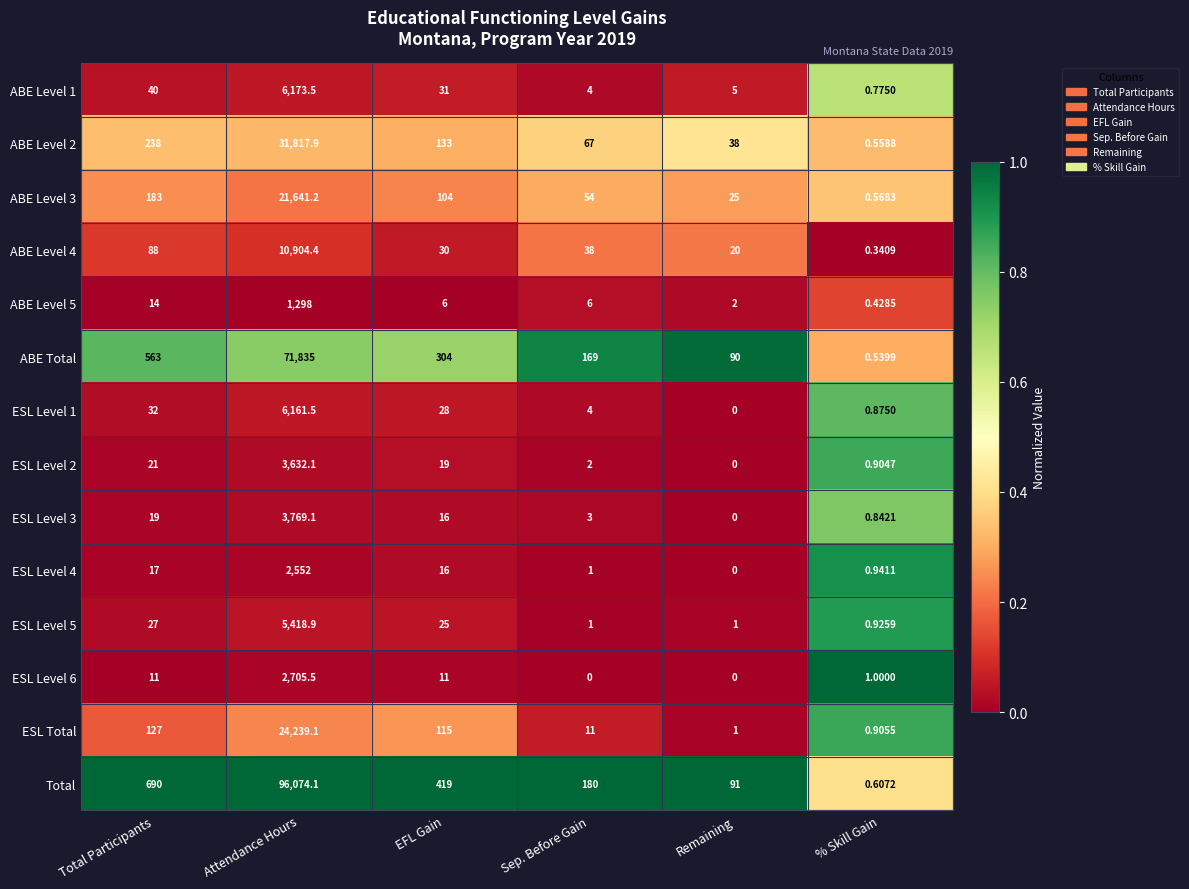

At which label is ESL Level 4 closest to 1276?

Total Participants